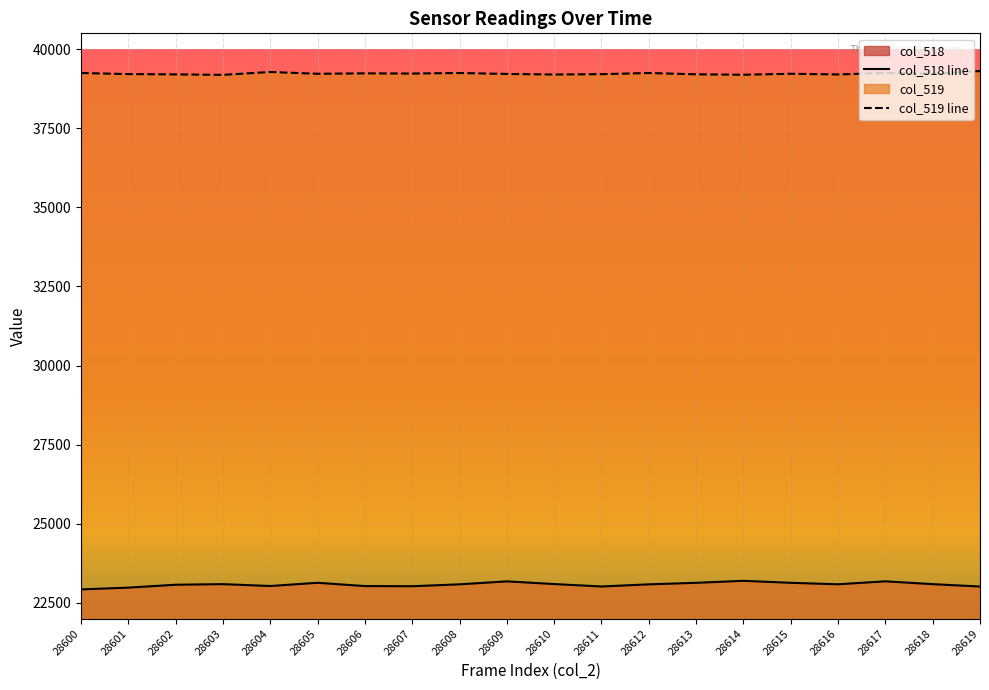

Which series has the largest range (max minus min)?

col_518 line